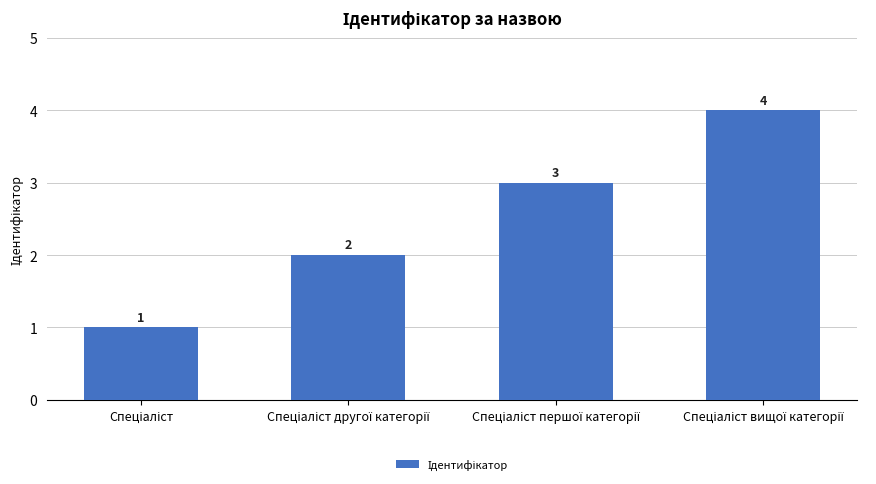

What is the sum of all values?

10